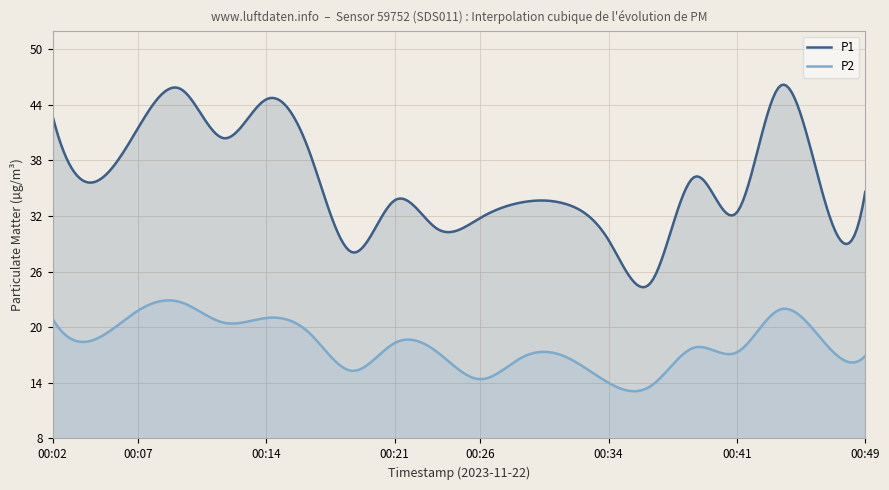

Rank the series at 00:19 from highest to lowest value.

P1, P2